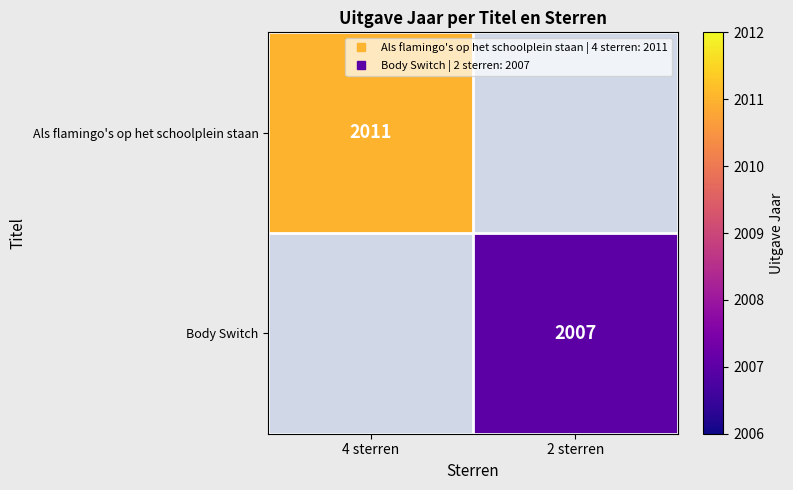

Which category has the lowest value in the Als flamingo's op het schoolplein staan series?

2 sterren